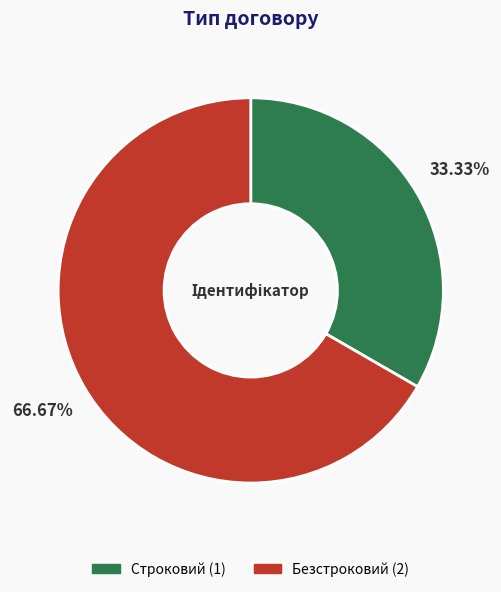

Approximately how many times larger is the value at Безстроковий compared to Строковий?

2.0